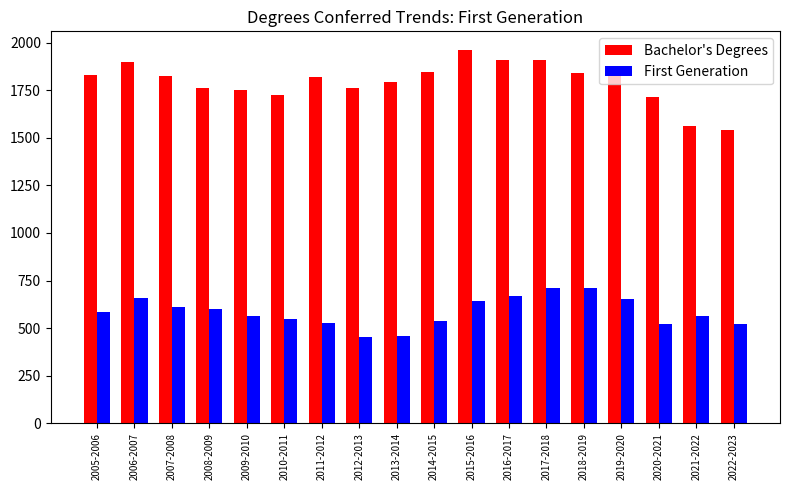

How many bars are there in each group?

2